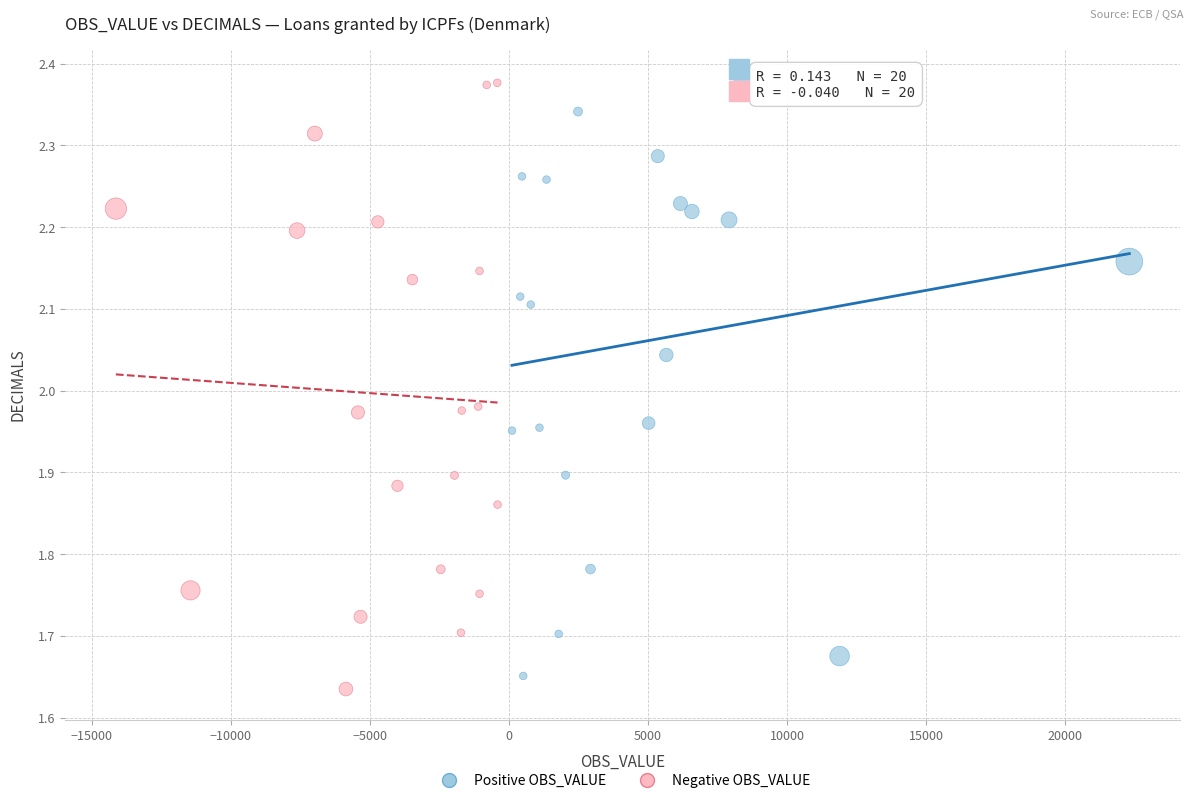

What are all the series names shown in the legend?

Positive OBS_VALUE, Negative OBS_VALUE